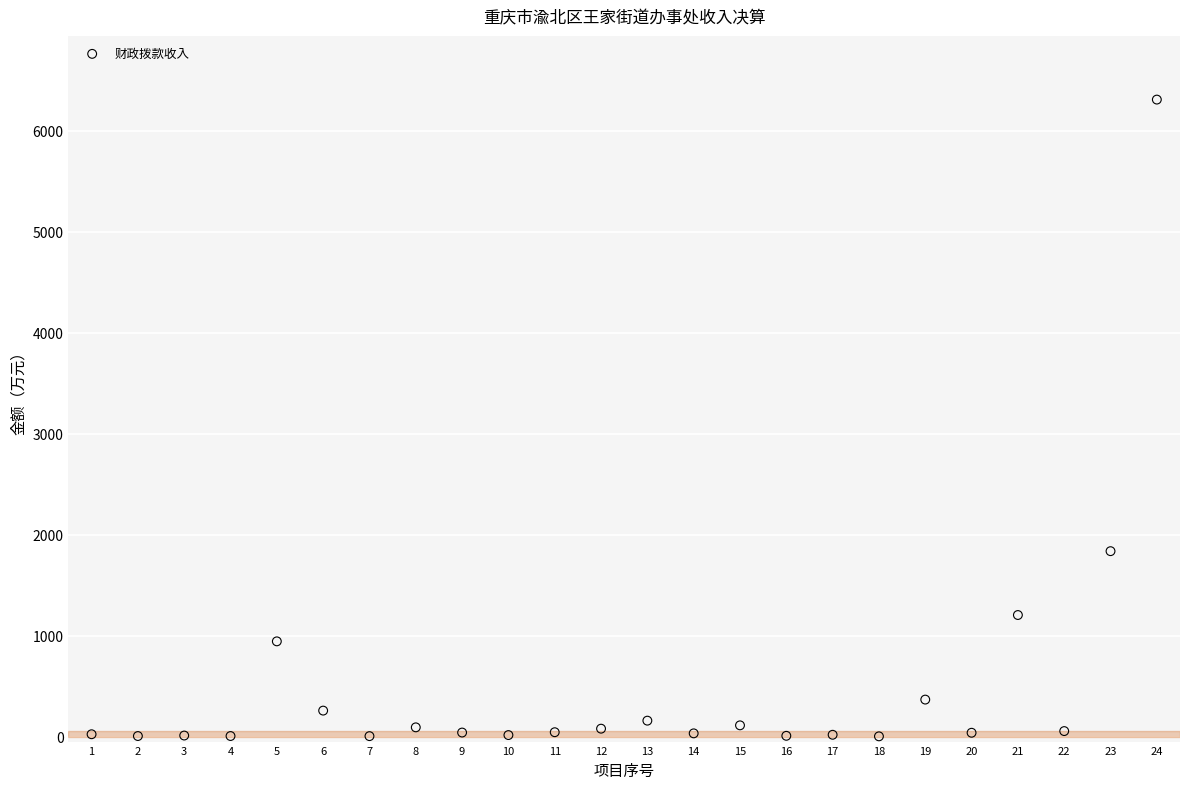

What is the range of Y values (max minus min)?

6304.8